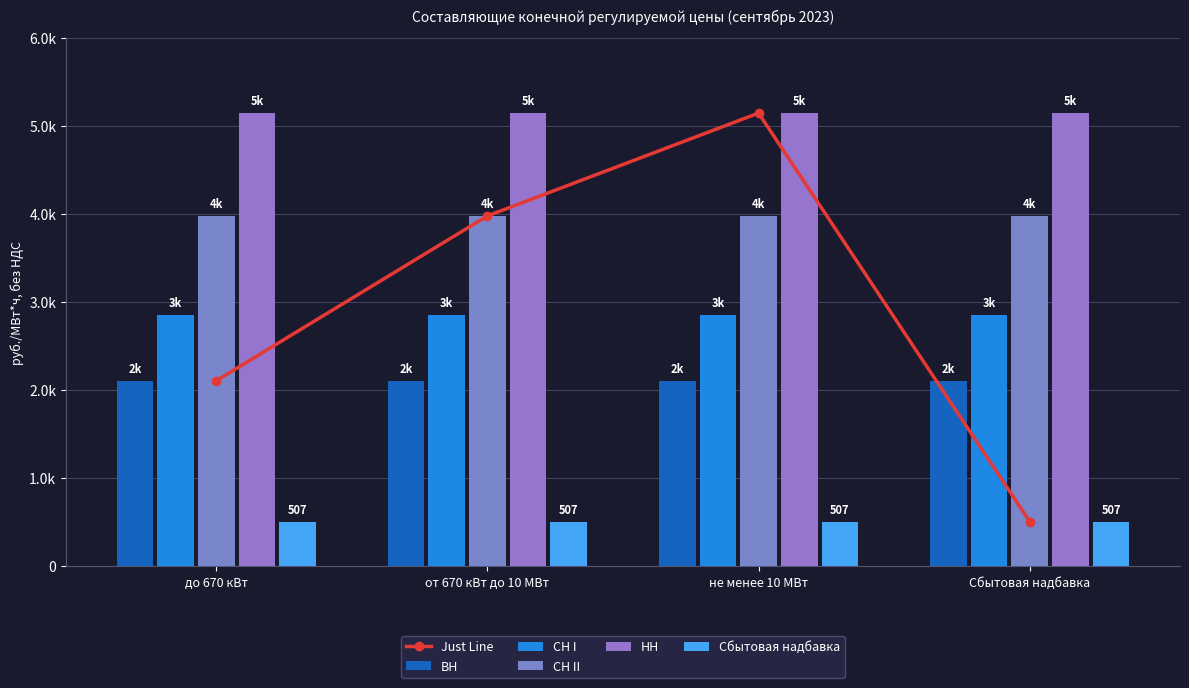

Count the number of data series in this chart.

6